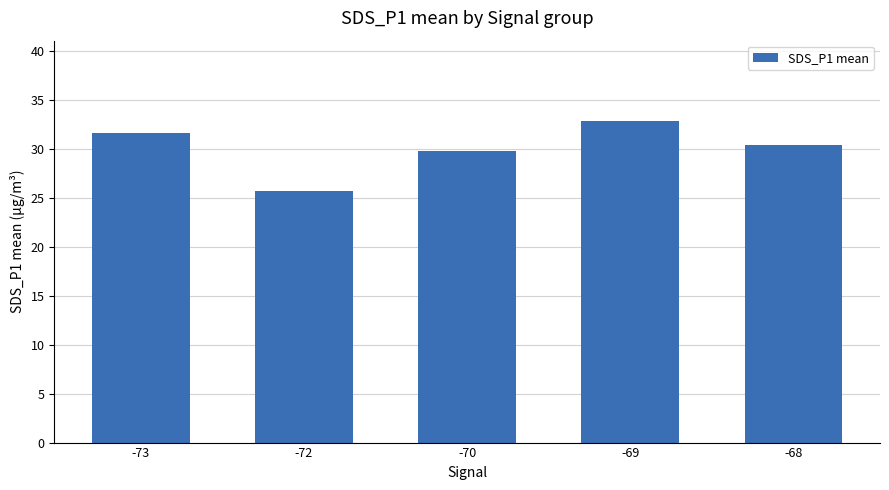

The value at -72 is 25.6. True or false?

True